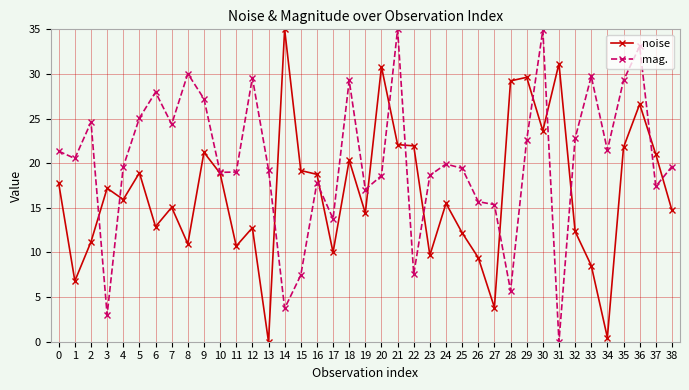

What is the sum of the mag. values at 13 and 18?

48.6